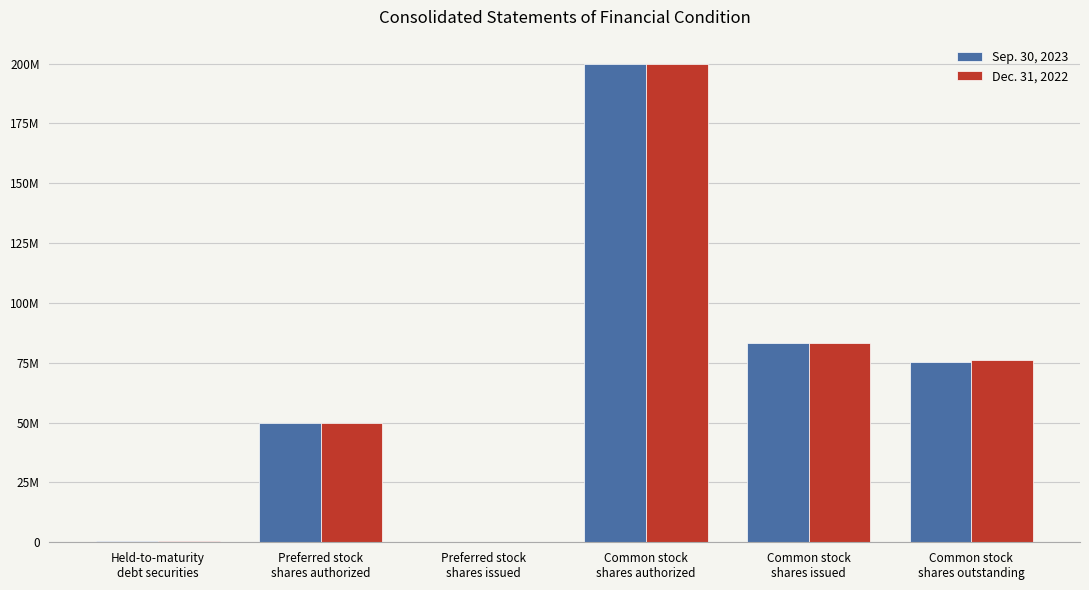

What are all the series names shown in the legend?

Sep. 30, 2023, Dec. 31, 2022